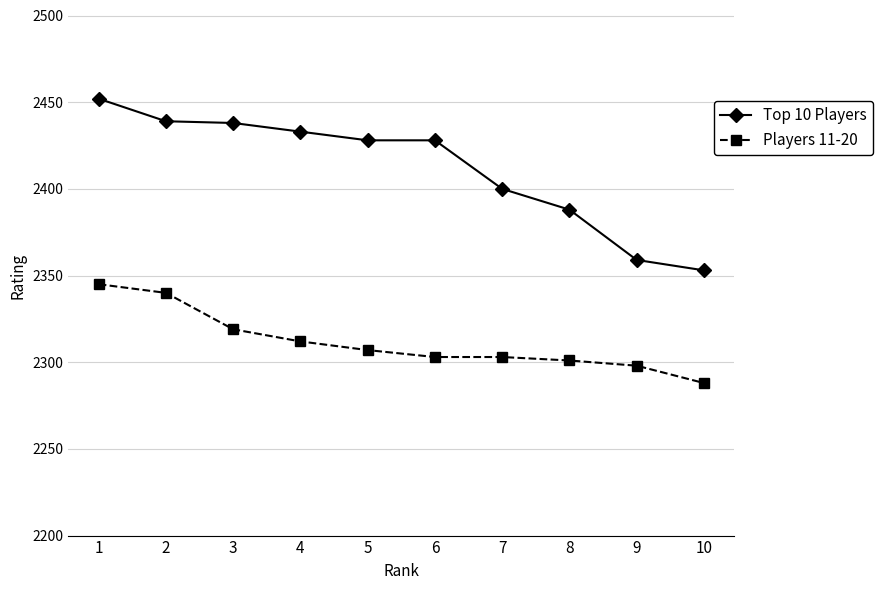

The value of Top 10 Players at 7 is 3252. True or false?

False